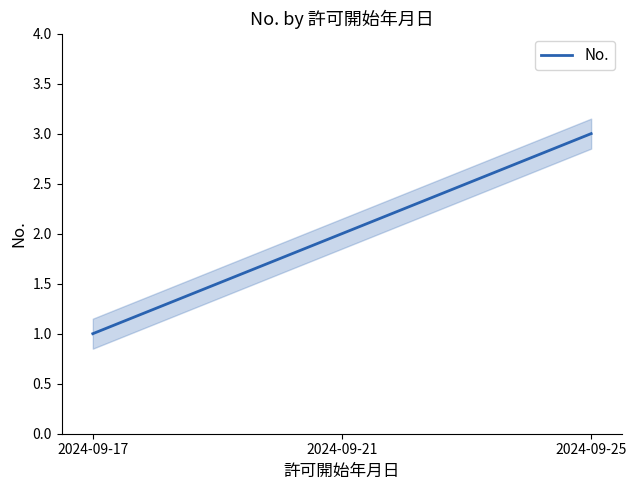

What is the greatest value displayed?

3